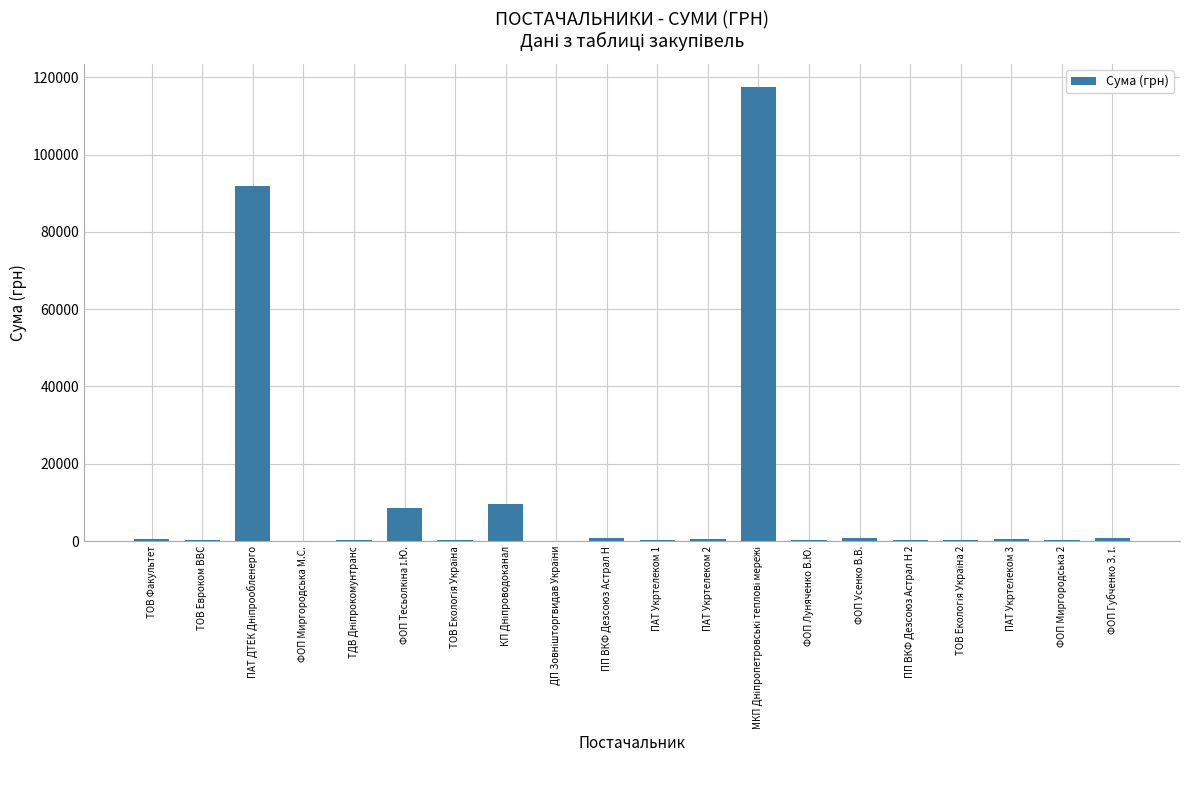

What is the sum of all values?

233808.4